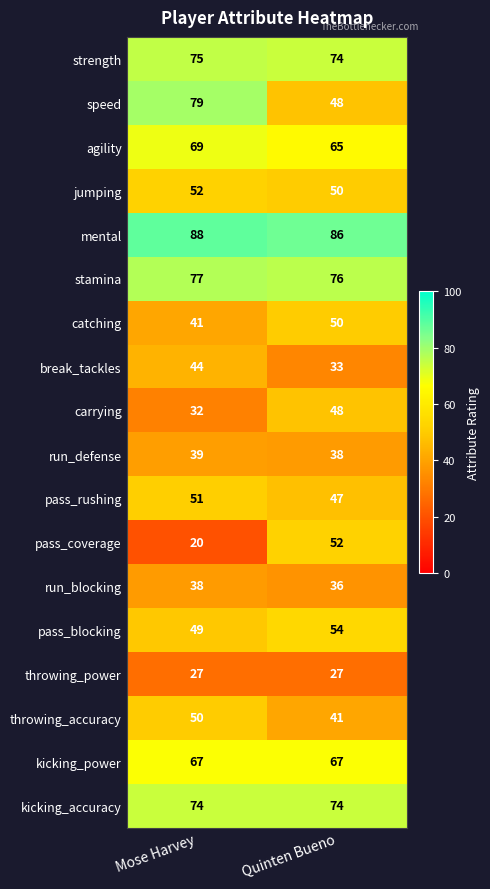

At which category does the chart reach its peak across all series?

Mose Harvey